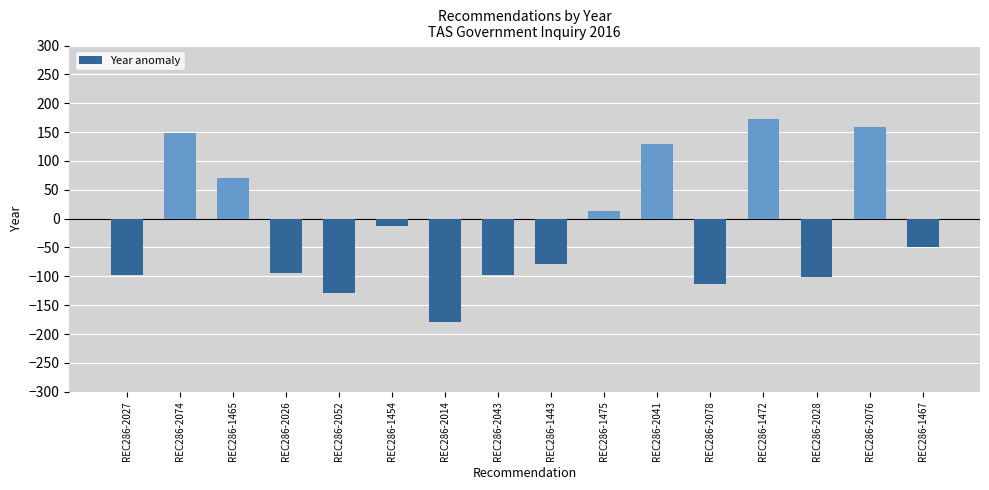

Does the chart contain any negative values?

Yes